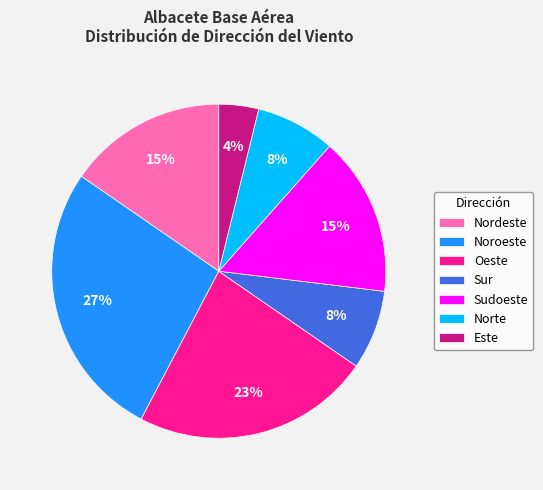

To the nearest percent, what percentage of the pie is Sudoeste?

15%